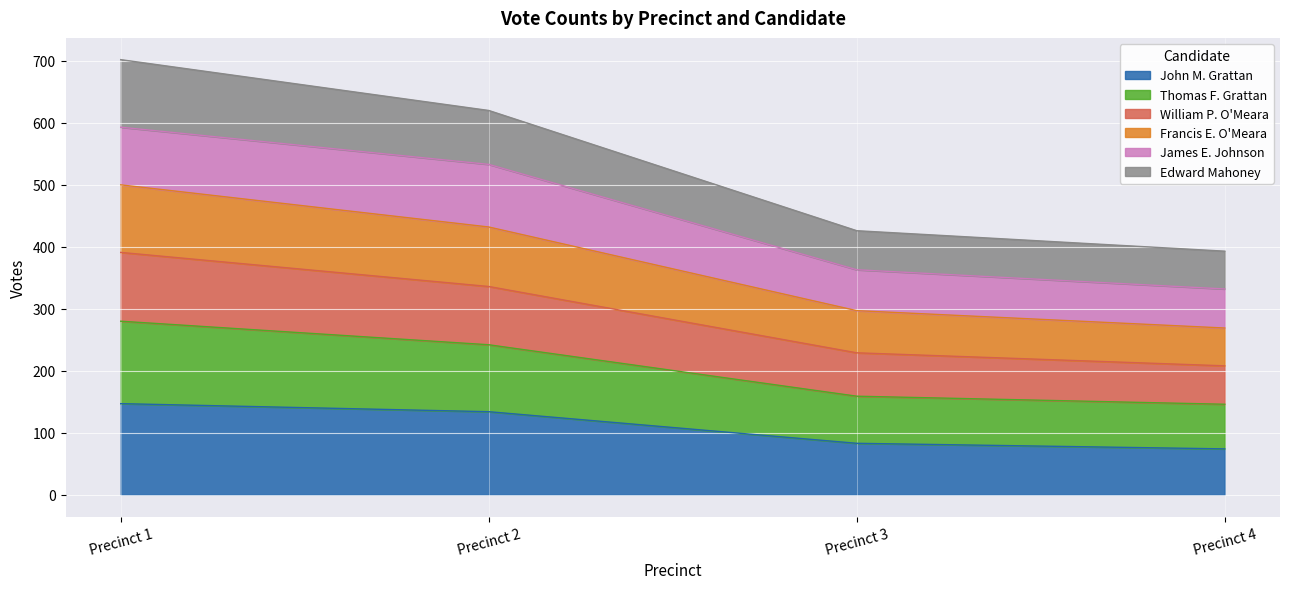

Is the value of Francis E. O'Meara at Precinct 2 greater than the value of Thomas F. Grattan at Precinct 3?

Yes